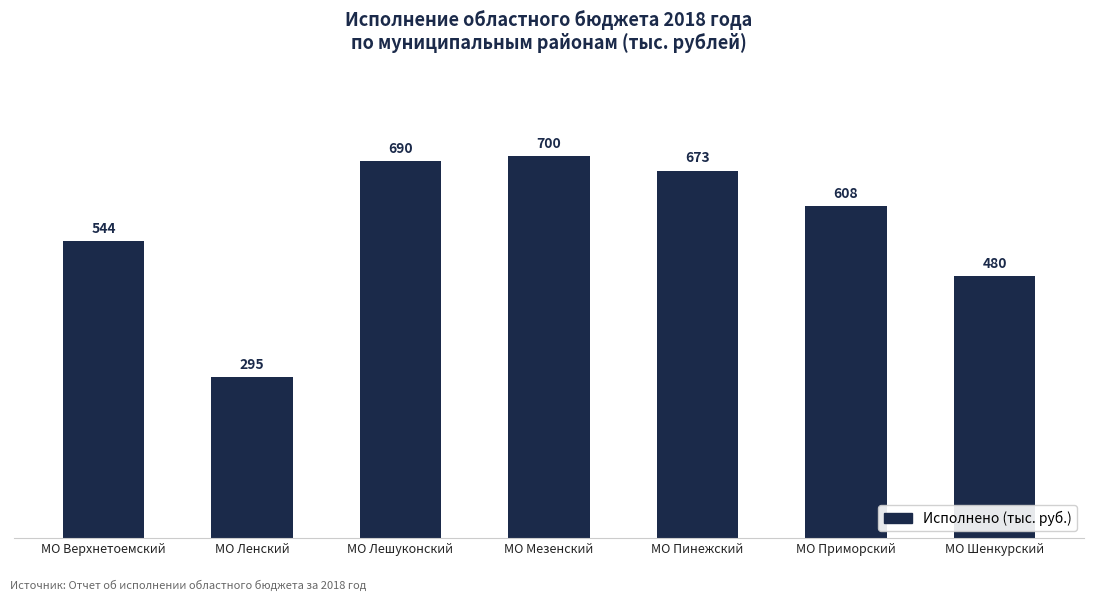

True or false: the data shows 673 at МО Пинежский.

True